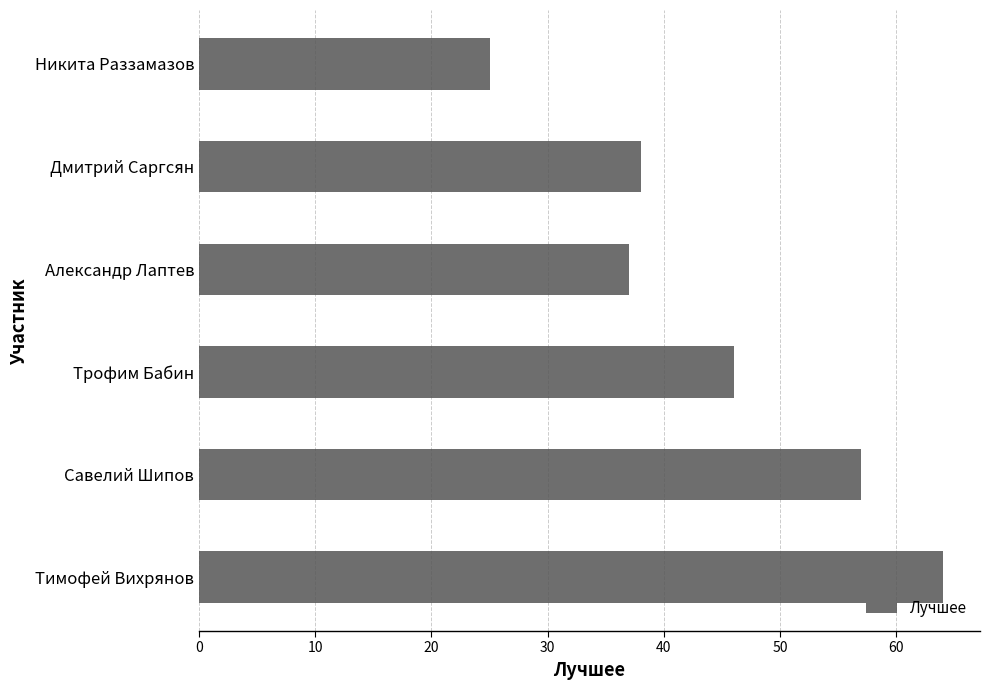

Reading bottom to top, list all the values displayed in this chart.

64	57	46	37	38	25